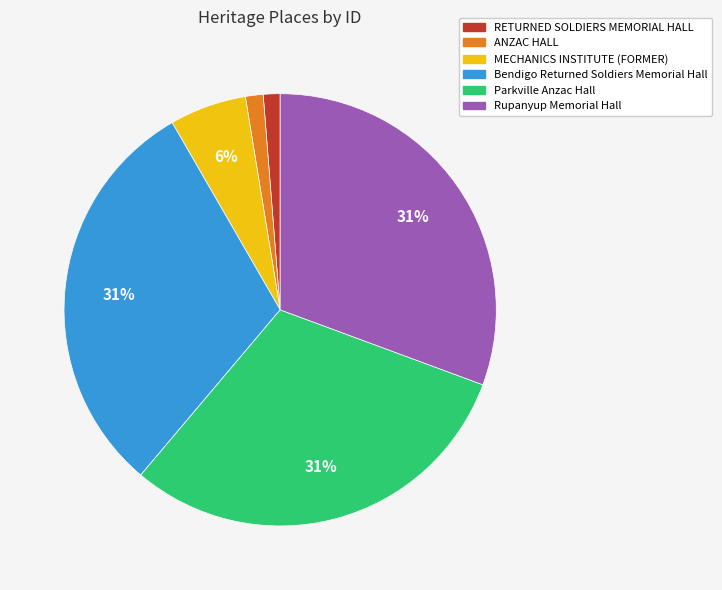

Is there a majority slice in this chart?

No